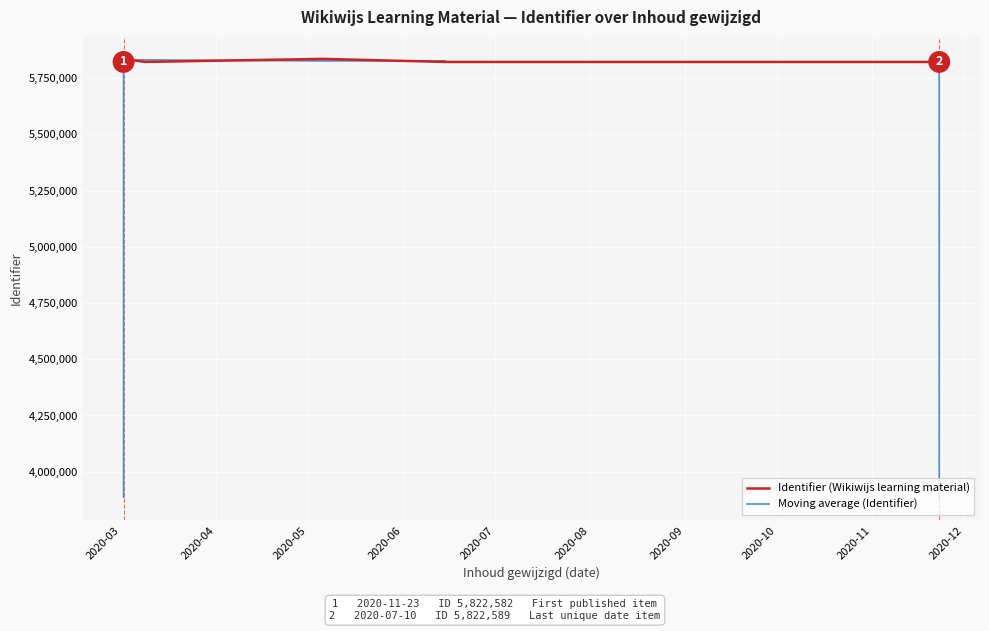

Does the chart display data point markers on the line(s)?

No